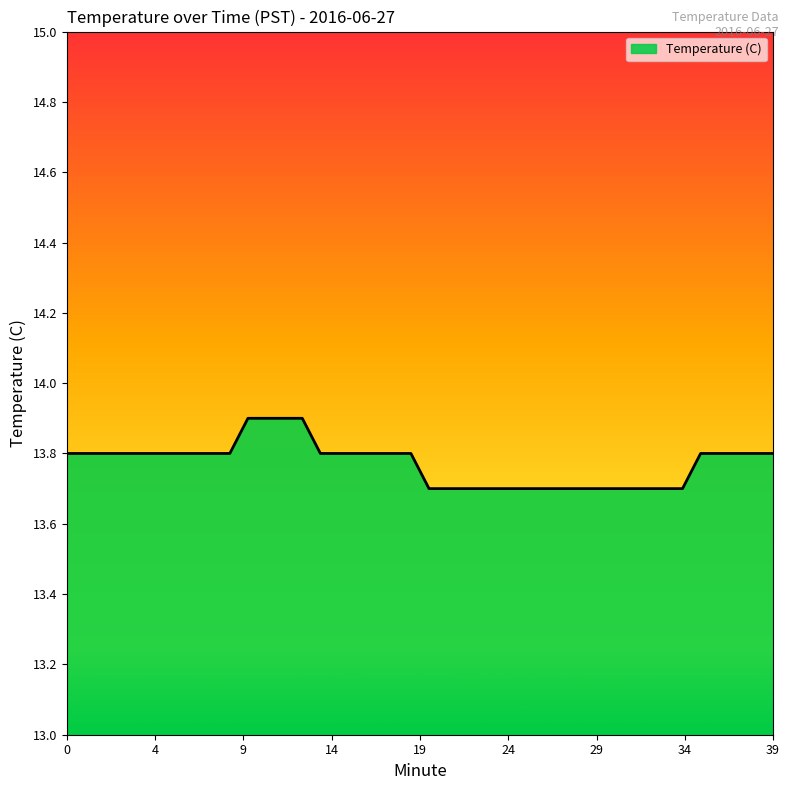

What is the greatest value displayed?

13.9